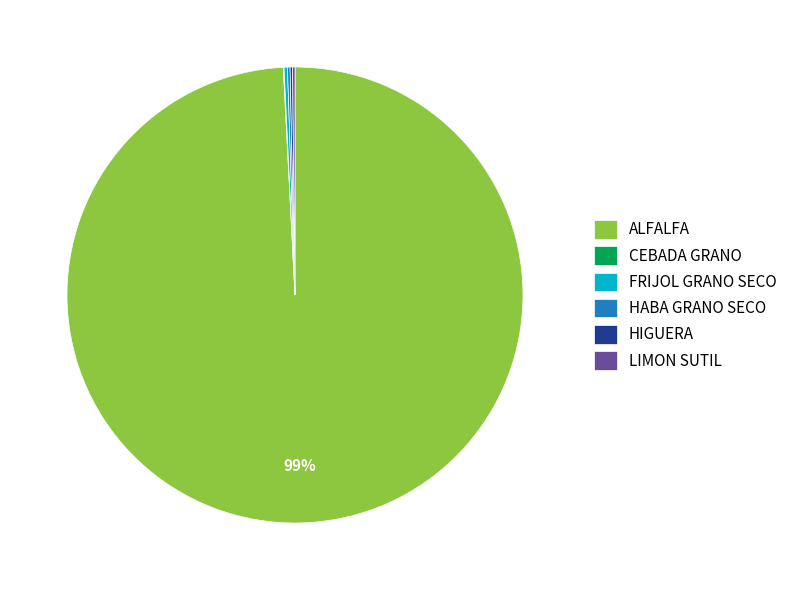

Which category has the biggest portion of the pie?

ALFALFA